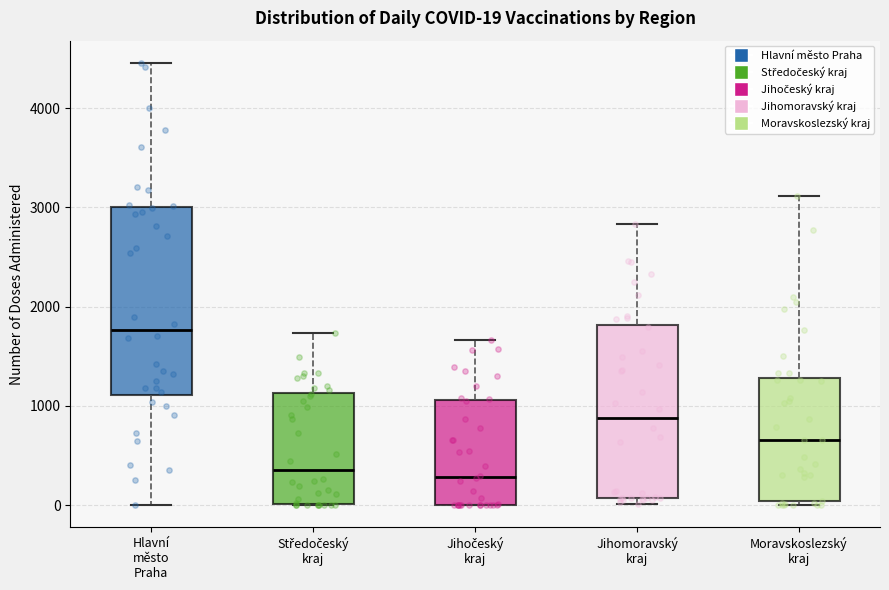

Comparing the boxes themselves (not the whiskers), which one is the tallest?

Hlavní město Praha